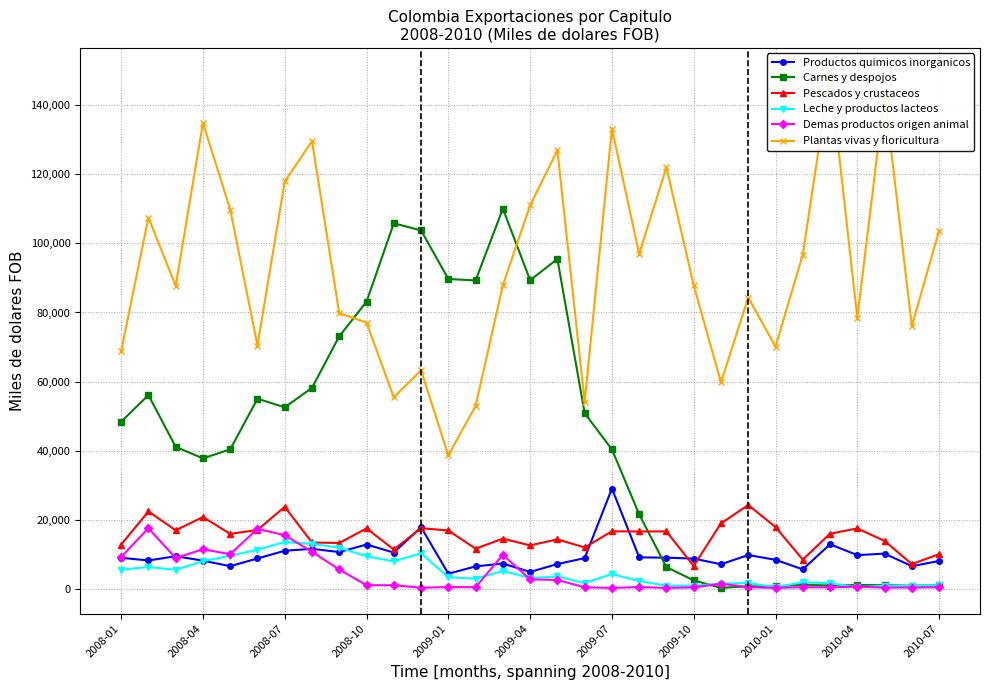

True or false: Carnes y despojos has more than 0 points higher than both neighbors.

True